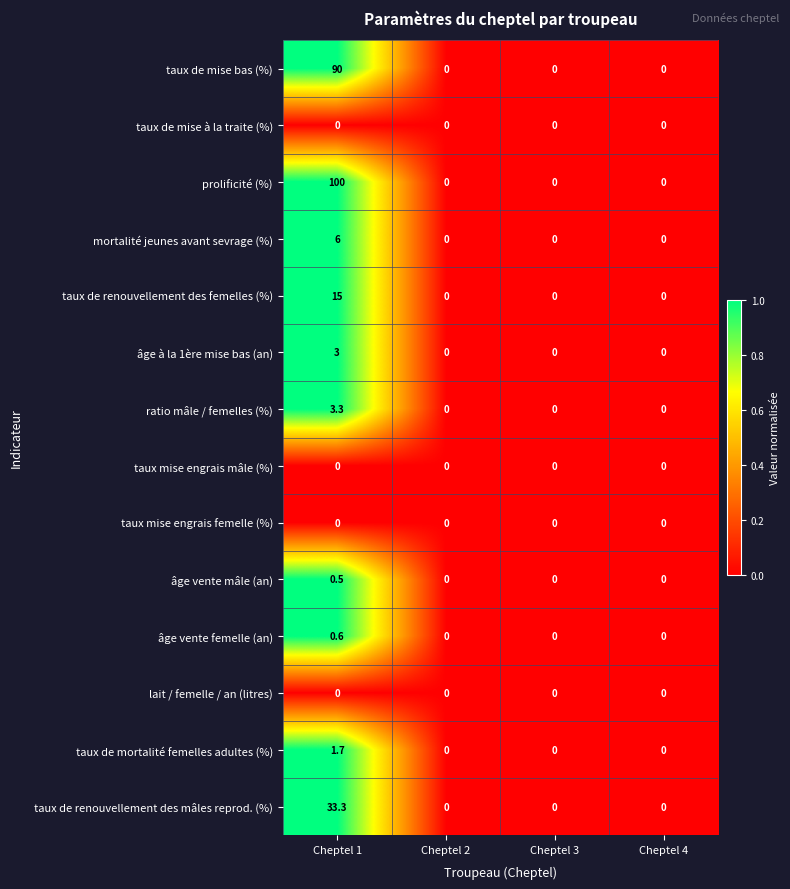

Which series changed the most between Cheptel 1 and Cheptel 3?

prolificité (%)